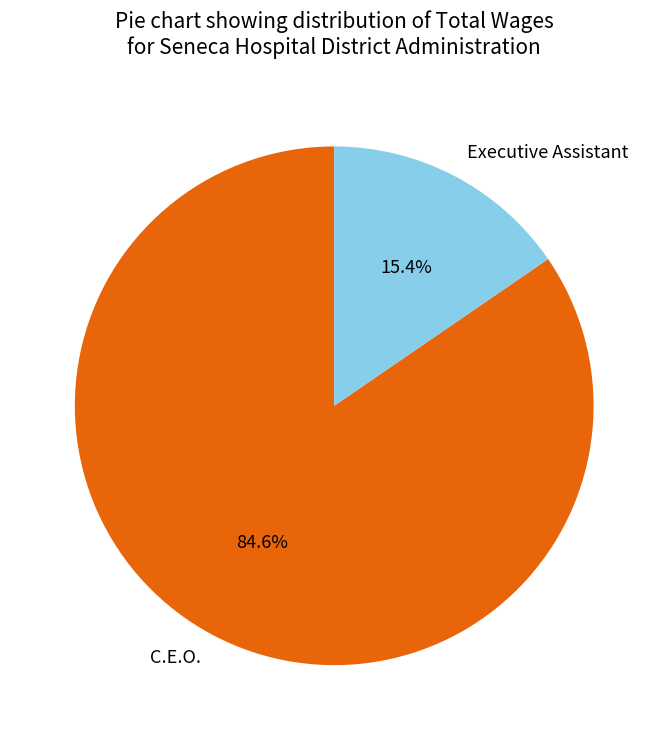

To the nearest percent, what percentage of the pie is C.E.O.?

85%